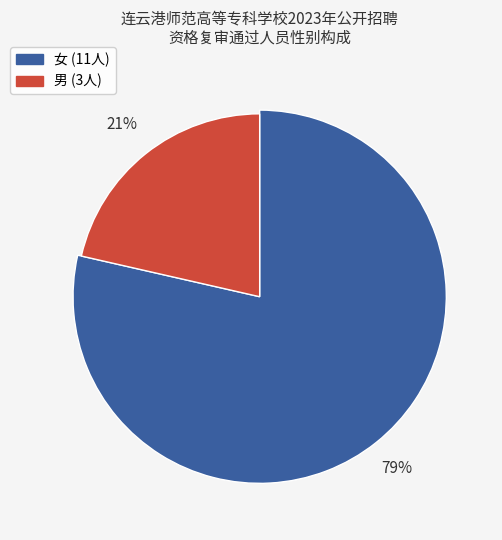

Which category has the biggest portion of the pie?

女